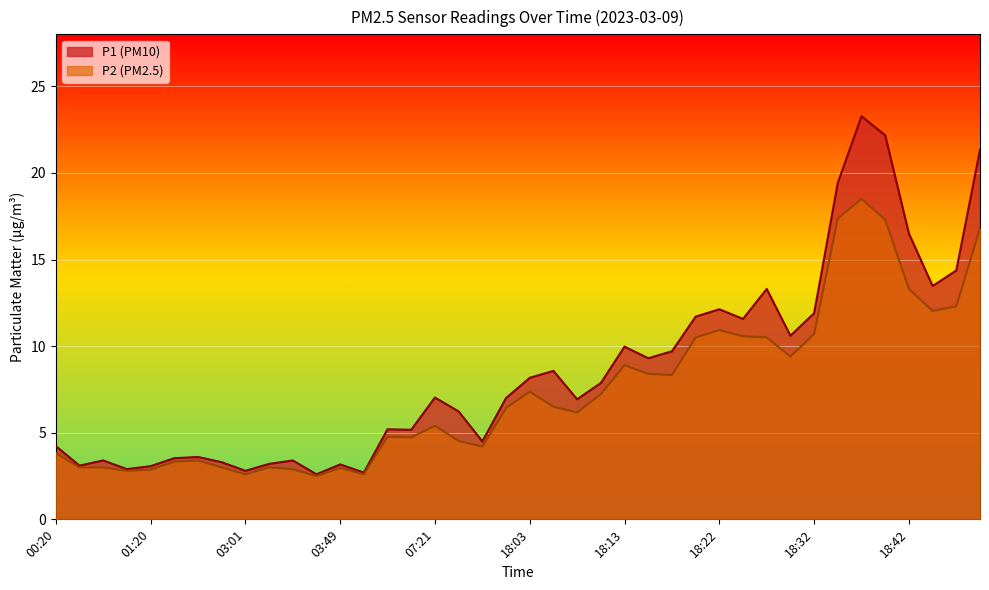

What is the minimum value shown in the chart?

2.5